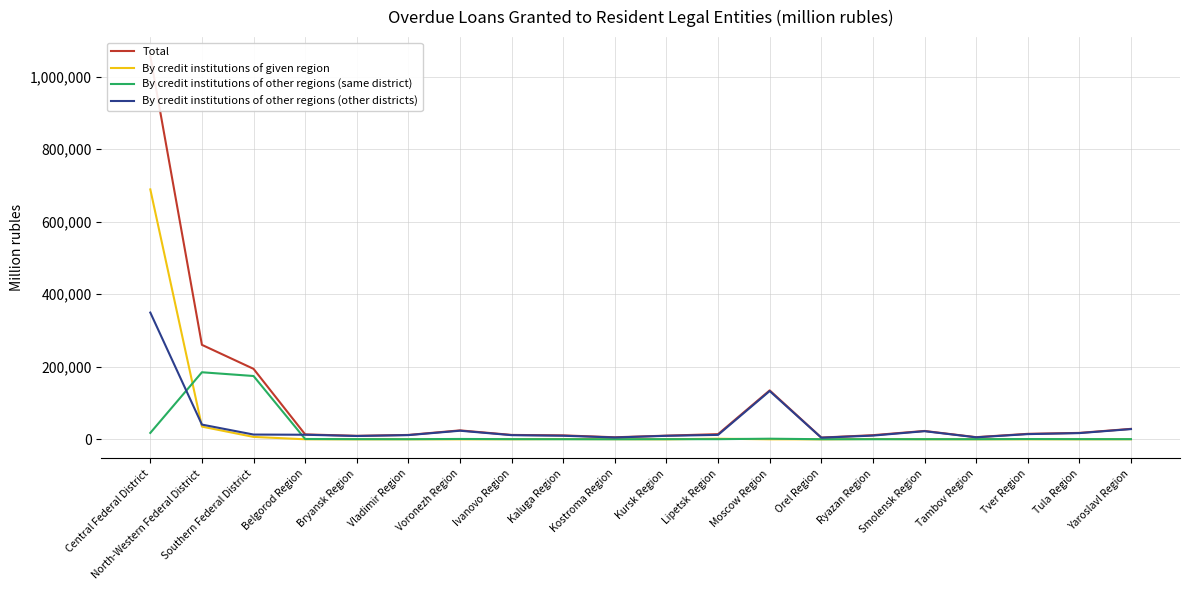

Is it true that By credit institutions of given region equals 21 at Moscow Region?

False